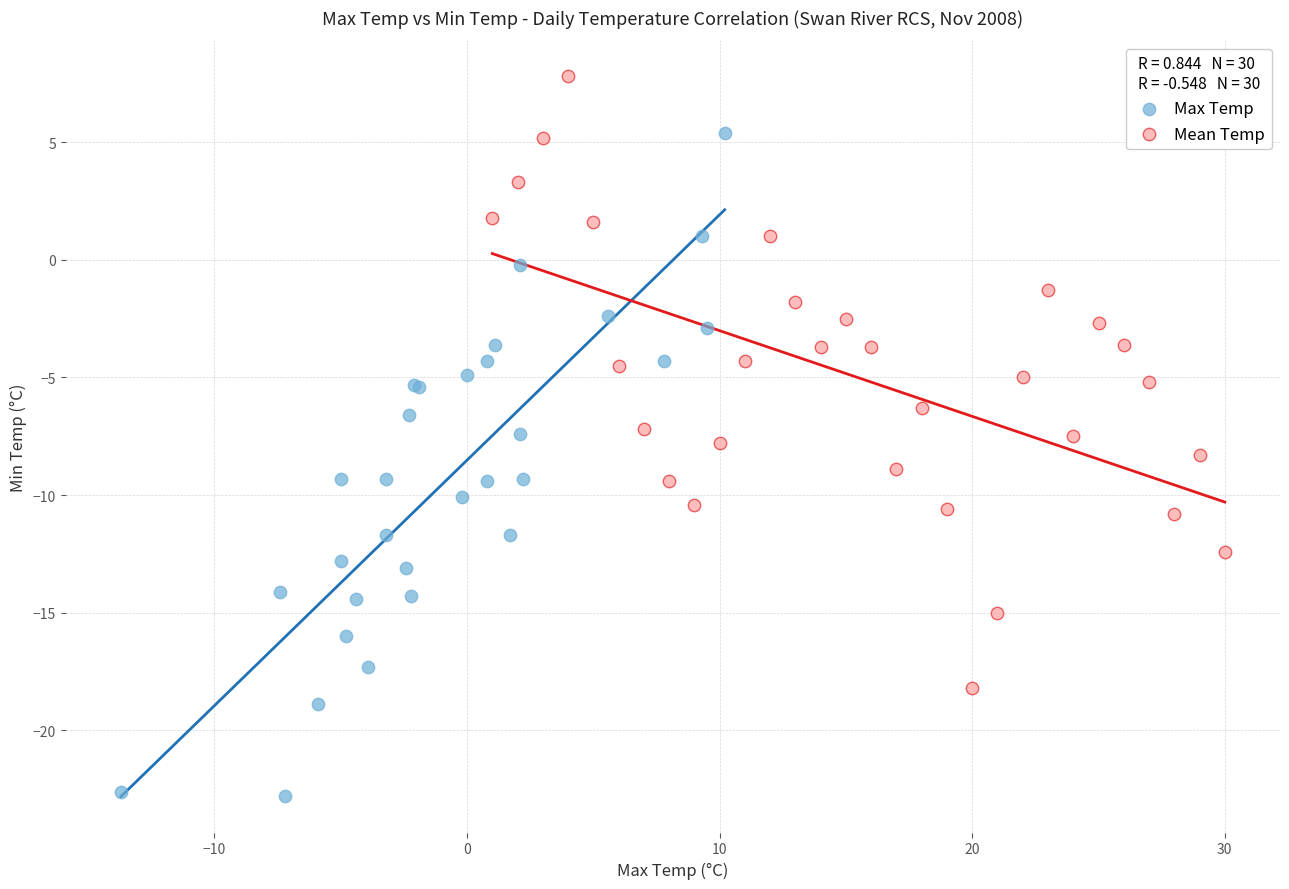

Which series reaches the minimum Y coordinate?

Max Temp